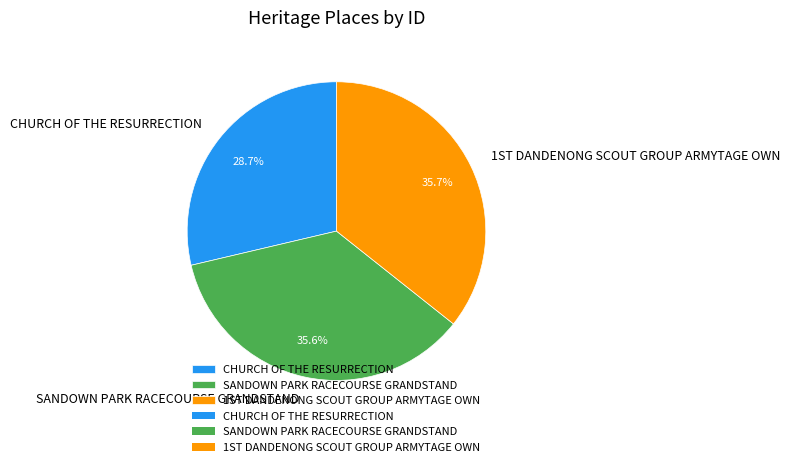

To the nearest percent, what is the difference between the largest and smallest slice percentages?

7%